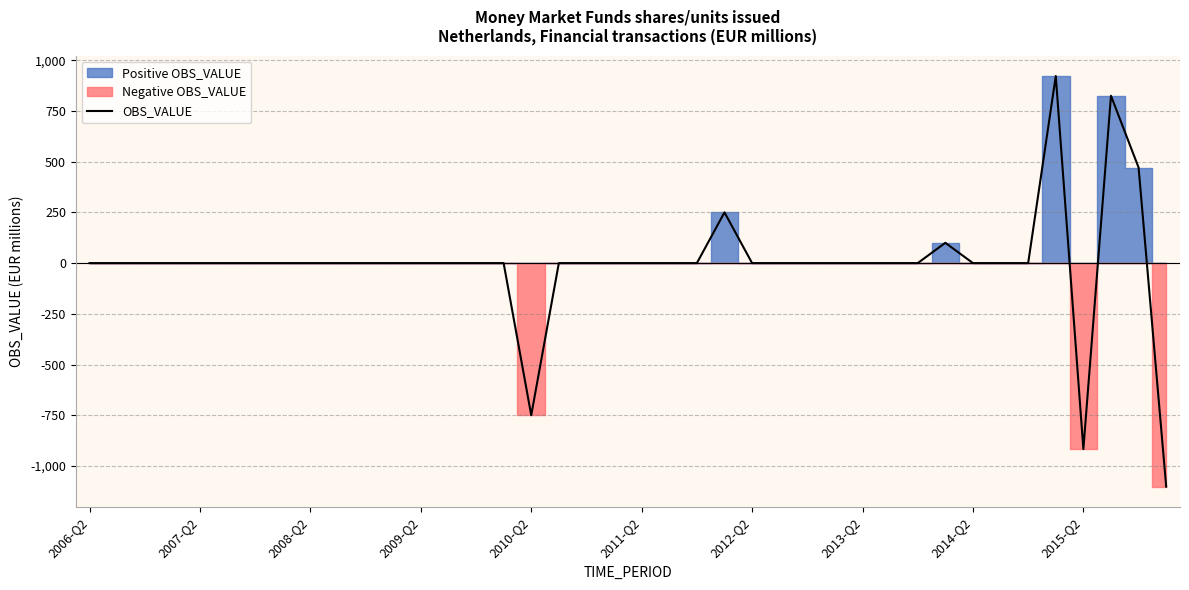

The chart shows a value of 0 at 30. True or false?

True